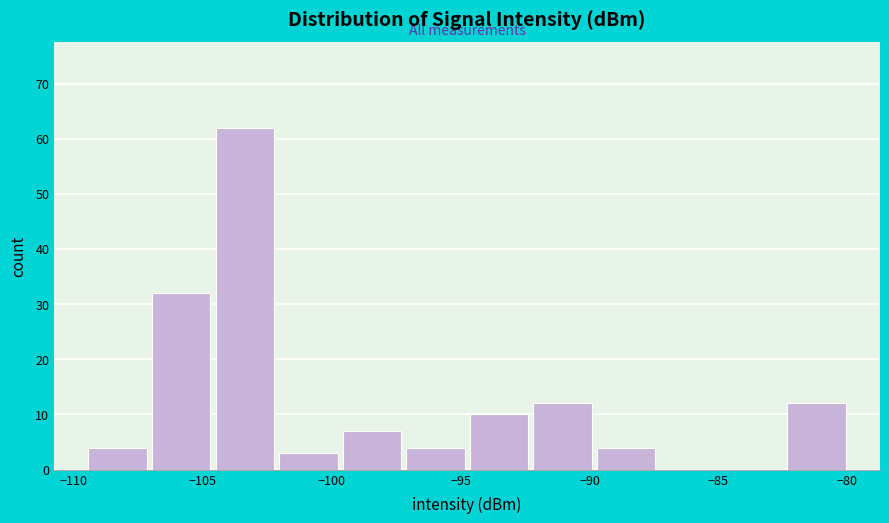

How tall is the bar that spans -104.5 to -102.0 on the x-axis? Neither the bar edges nor the heights are printed on the chart, so give them approximately, as read against the axes.

62